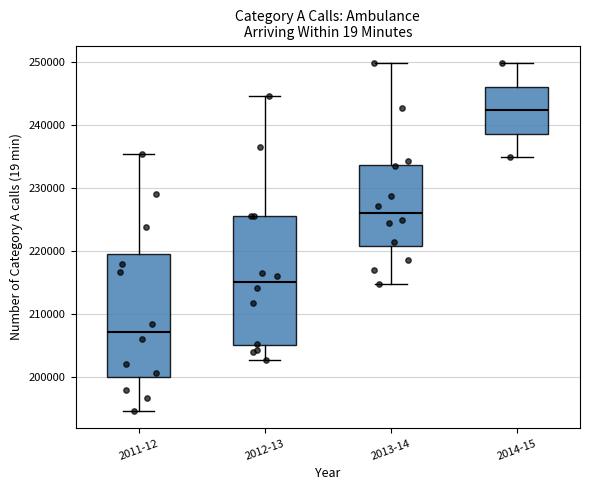

Which box is the tallest, from its lower edge to its upper edge?

2012-13